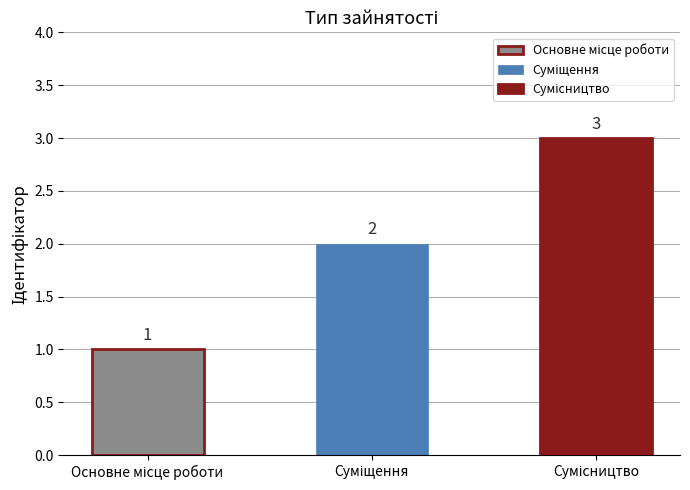

Are the bars grouped side by side (vs. stacked)?

No